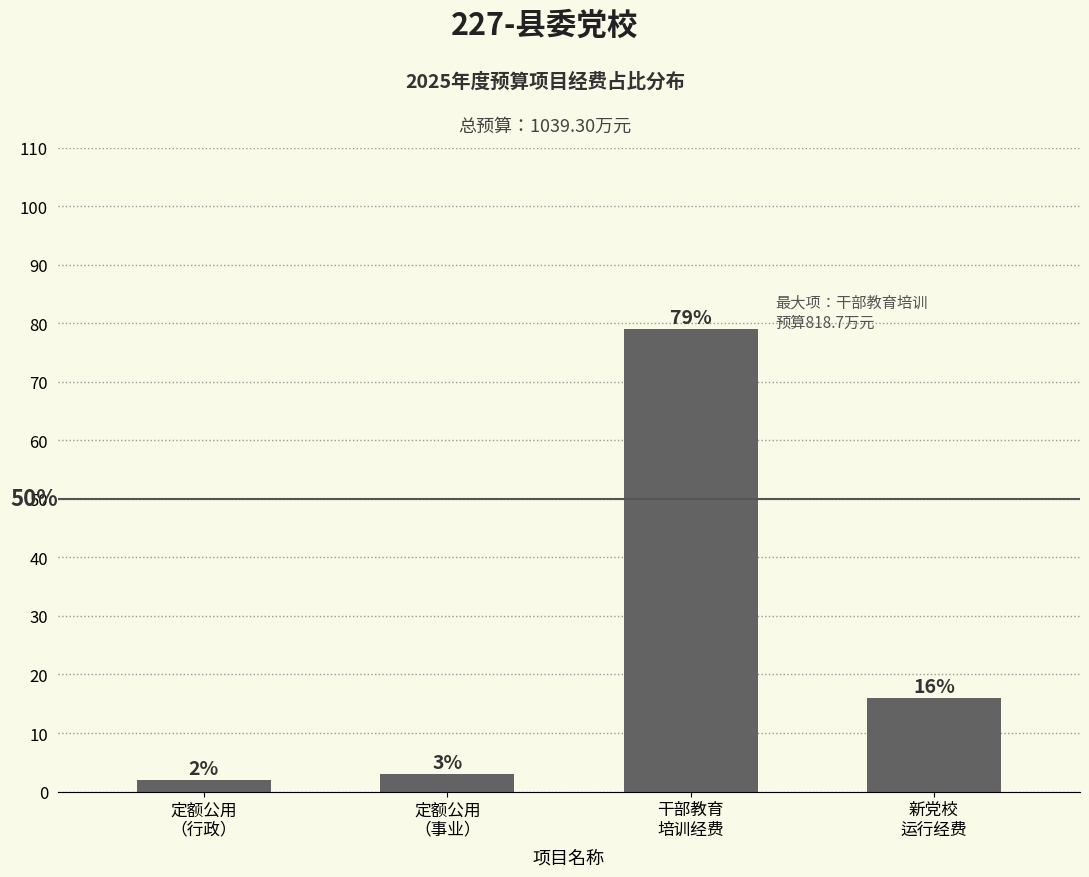

Reading right to left, transcribe all the data shown in this chart.

新党校
运行经费=16	干部教育
培训经费=79	定额公用
（事业）=3	定额公用
（行政）=2